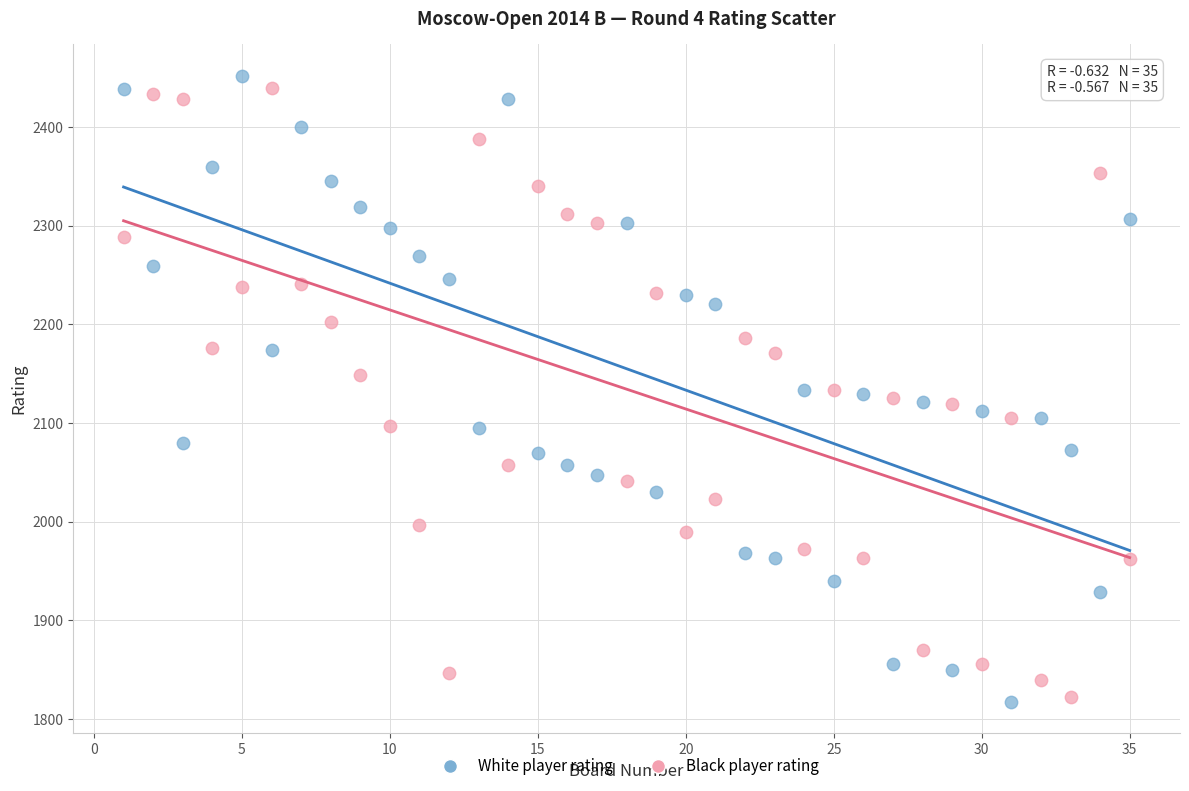

Which series reaches the maximum Y coordinate?

White player rating